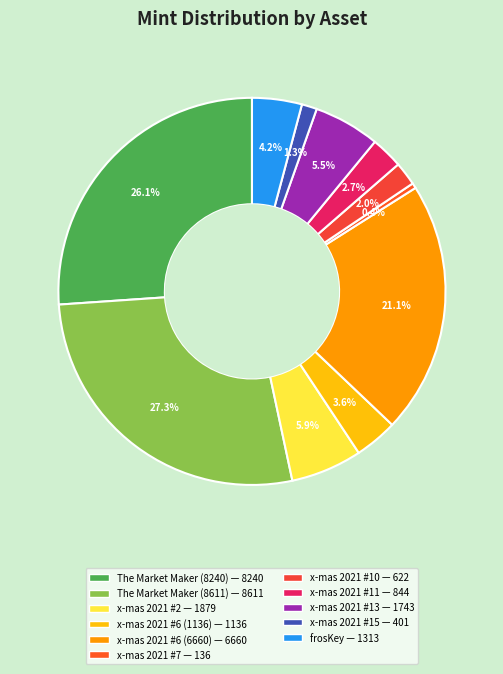

Which category has the biggest portion of the pie?

The Market Maker (8611)